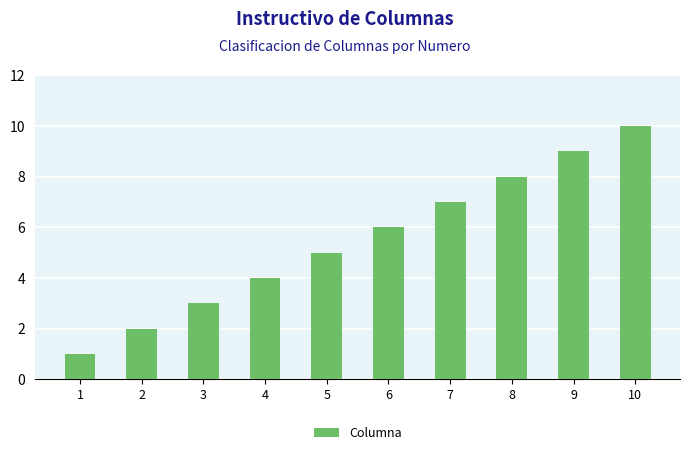

The chart shows a value of 5 at 5. True or false?

True